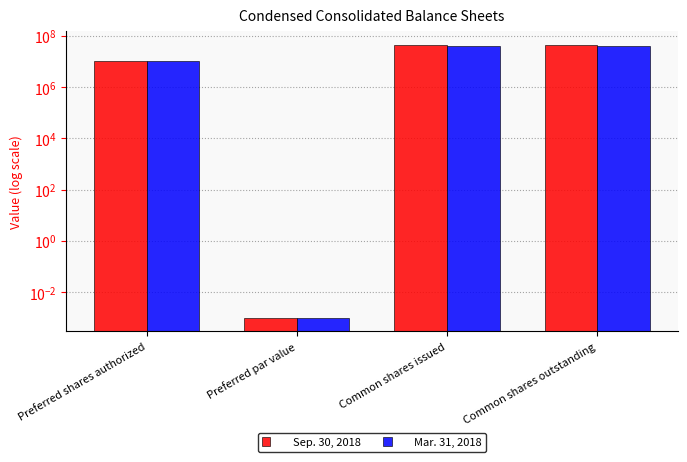

The Mar. 31, 2018 series shows 25664080.7 at Common shares issued. True or false?

False